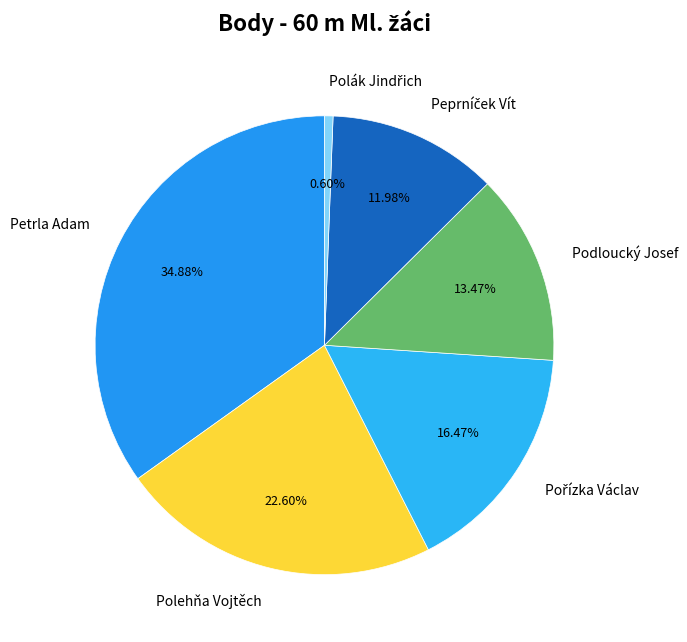

To the nearest percent, what is the difference between the largest and smallest slice percentages?

34%